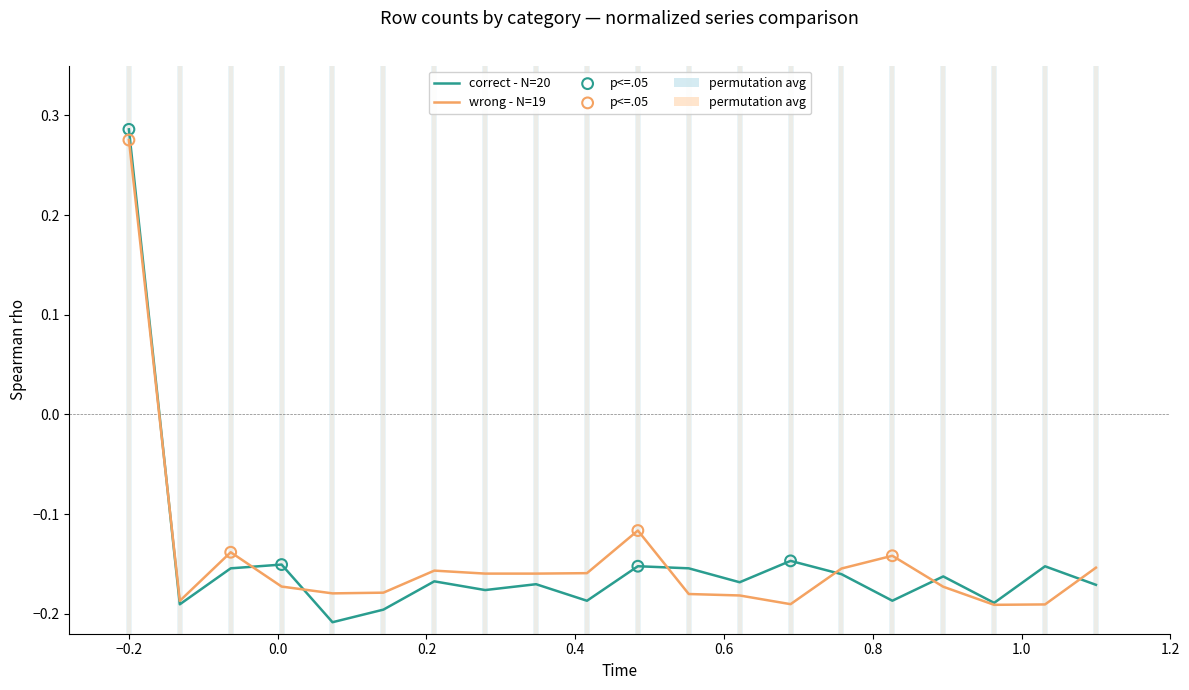

At how many categories does at least one series exceed 0?

1